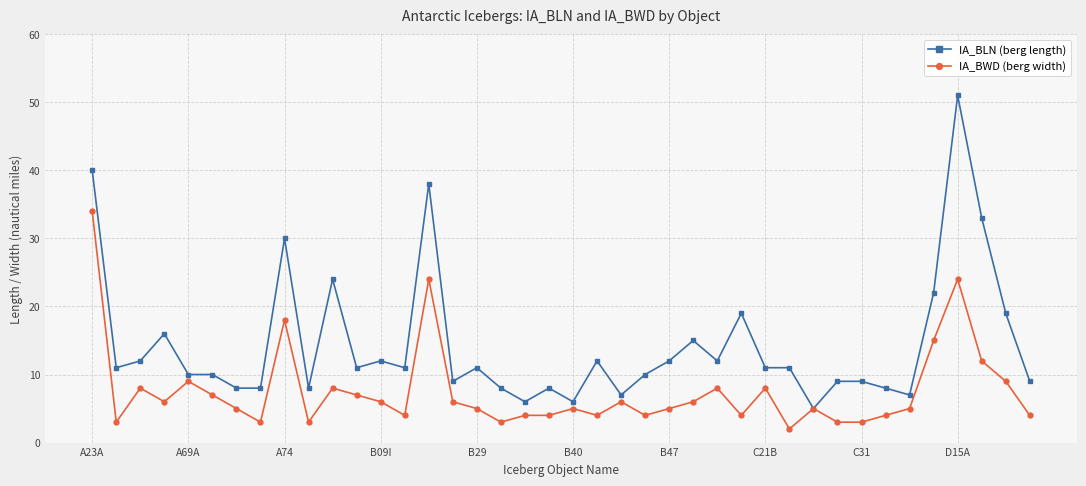

True or false: IA_BWD (berg width) has more than 1 points higher than both neighbors.

True